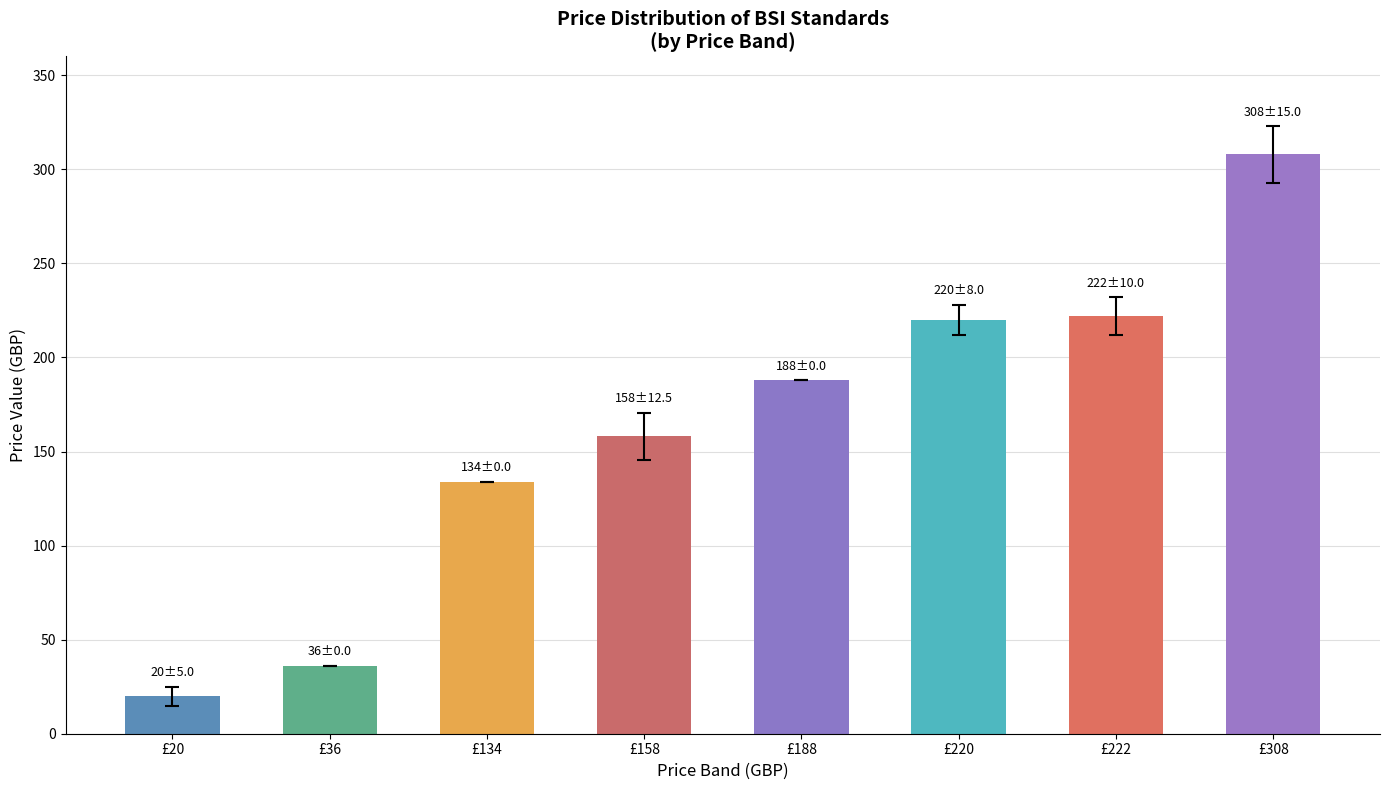

What is the change in value from £222 to £308?

+86